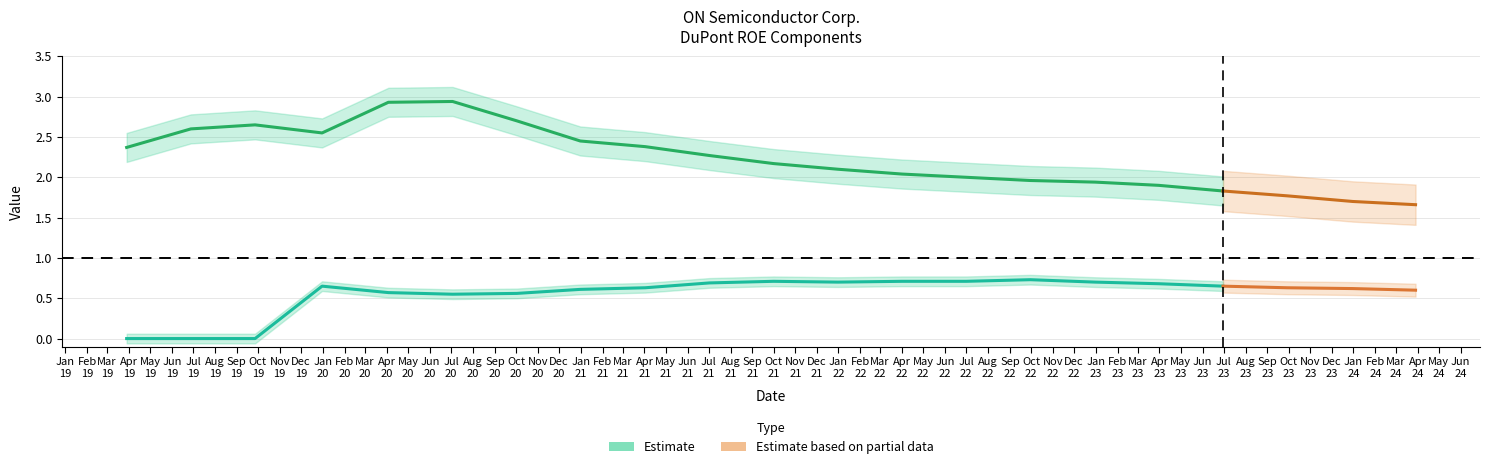

Reading left to right, what are all the values shown in this chart?

Financial Leverage: 2.4	2.6	2.6	2.5	2.9	2.9	2.7	2.5	2.4	2.3	2.2	2.1	2.0	2.0	2.0	1.9	1.9	1.8	1.8	1.7	1.7
Asset Turnover: 0.0	0.0	0.0	0.7	0.6	0.6	0.6	0.6	0.6	0.7	0.7	0.7	0.7	0.7	0.7	0.7	0.7	0.7	0.6	0.6	0.6